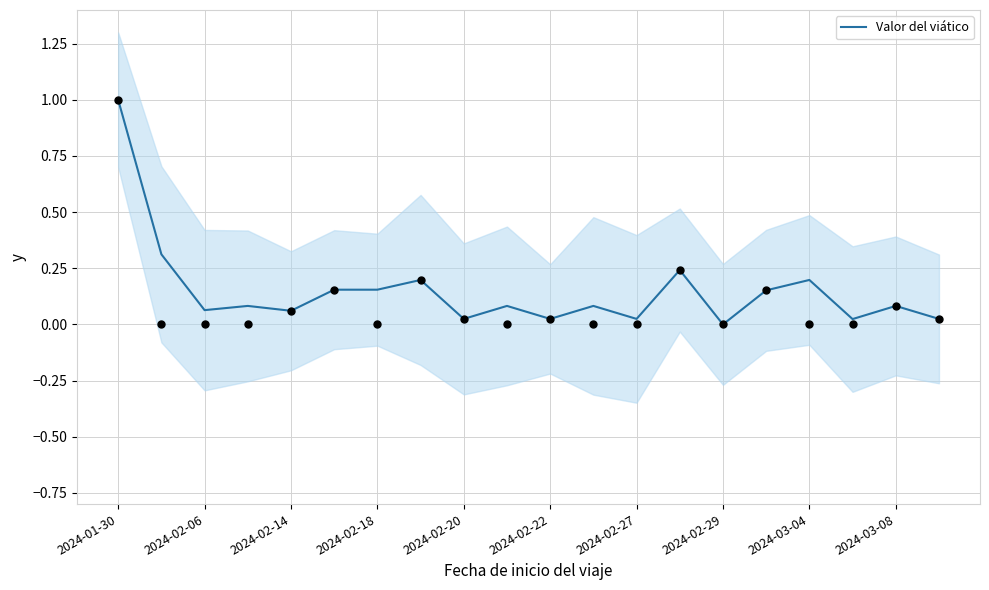

The Valor del viático series shows 0.6 at 2024-01-30. True or false?

False